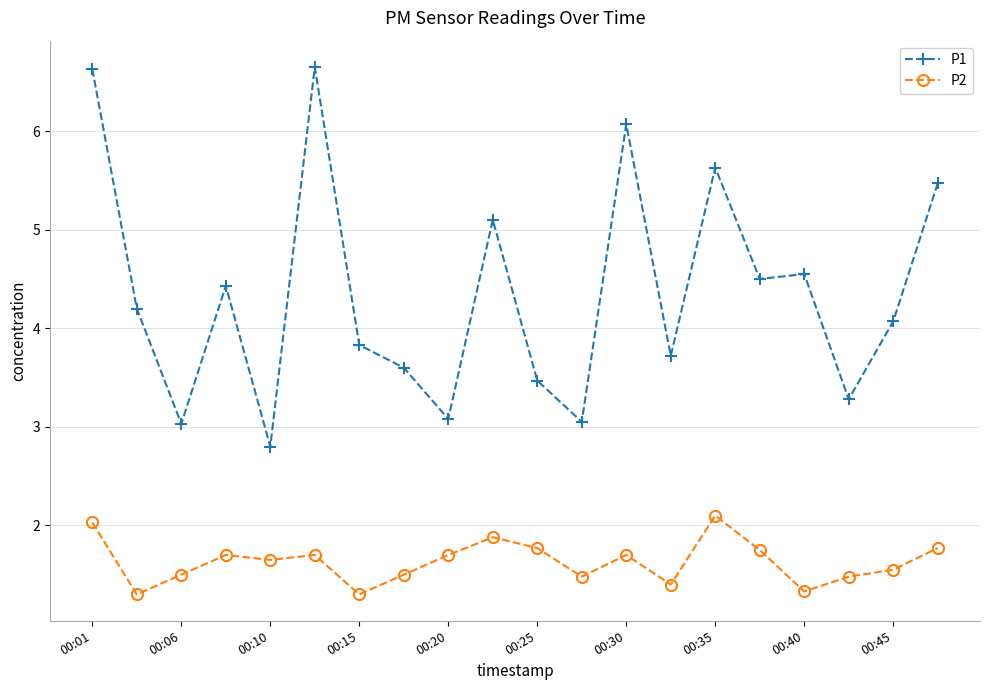

What is the greatest value displayed?

6.7